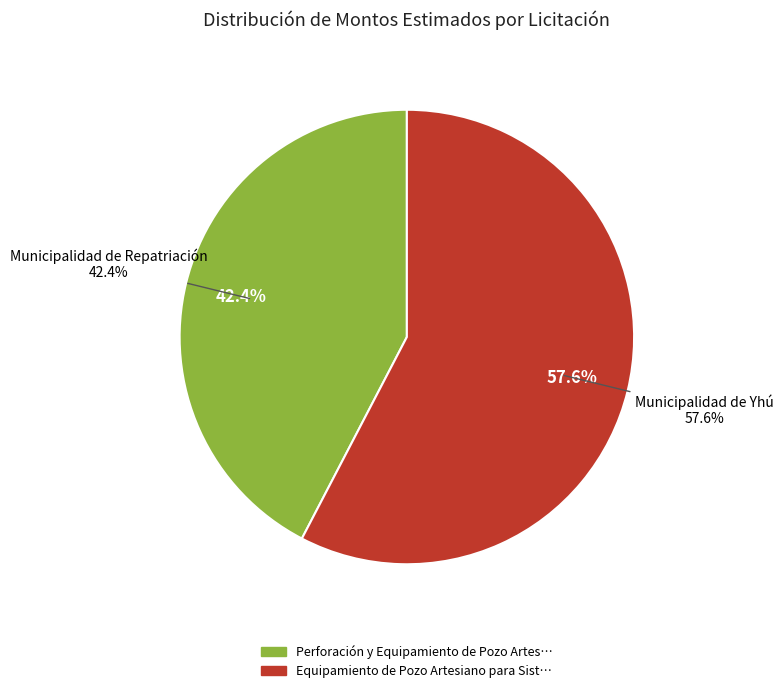

Does Equipamiento de Pozo Artesiano para Sistema (Yhú) represent more than half of the total?

Yes